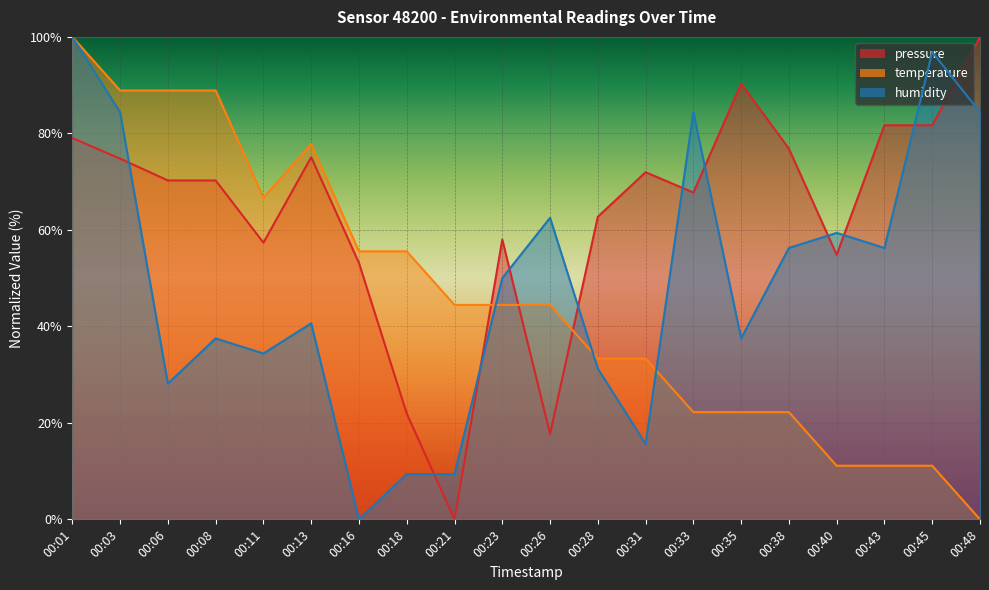

Reading right to left, list all the values displayed in this chart.

pressure: 100.0	81.7	81.7	54.8	76.8	90.3	67.7	72.0	62.7	17.7	58.0	0.0	21.9	53.1	75.1	57.4	70.2	70.2	74.8	79.0
temperature: 0.0	11.1	11.1	11.1	22.2	22.2	22.2	33.3	33.3	44.4	44.4	44.4	55.6	55.6	77.8	66.7	88.9	88.9	88.9	100.0
humidity: 84.4	96.9	56.2	59.4	56.2	37.5	84.4	15.6	31.2	62.5	50.0	9.4	9.4	0.0	40.6	34.4	37.5	28.1	84.4	100.0